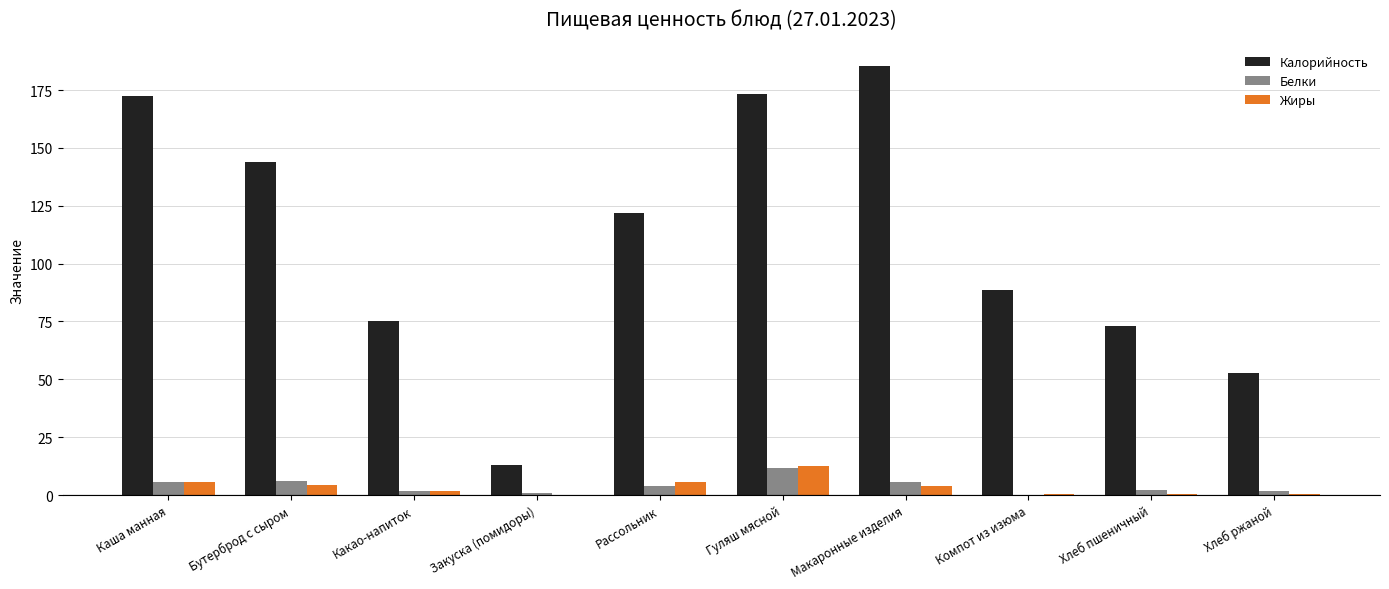

What is the sum of the Белки values at Бутерброд с сыром and Закуска (помидоры)?

6.7